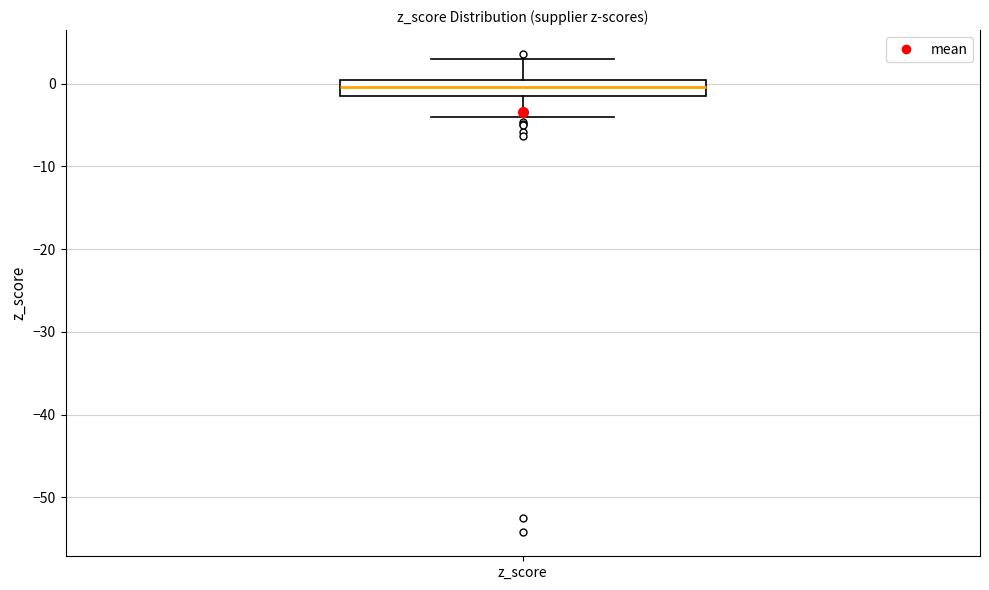

Transcribe this box plot: give where the median line is, the range the box spans, and where the two whiskers end, as read against the y-axis. The values are not printed on the chart, so give them approximately, as read against the axis.

median 0 (inside the box), box -1 to 0, whiskers -4 to 3